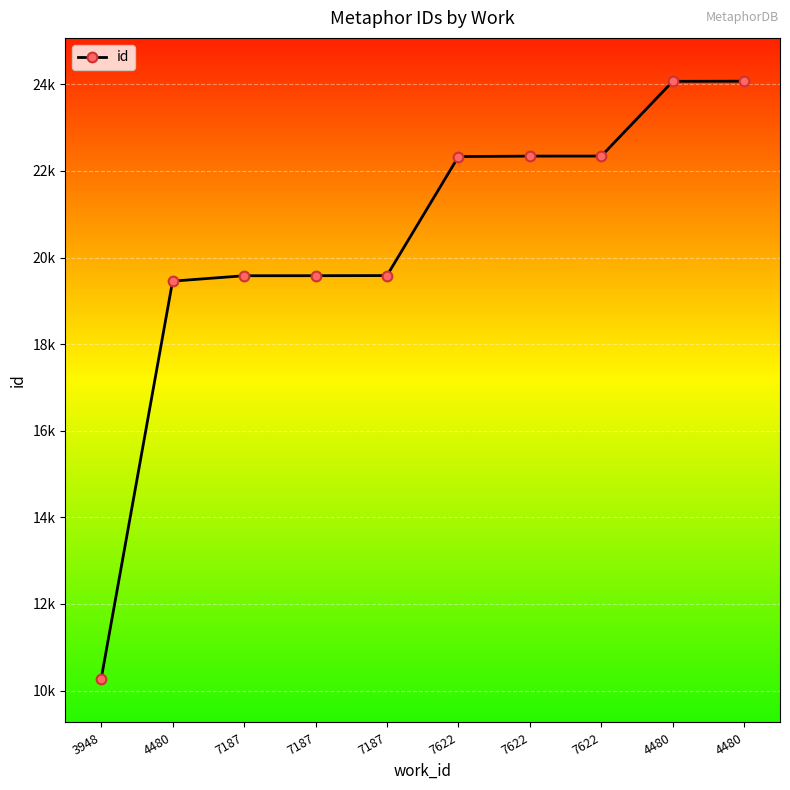

Is this an area chart (filled region under the line)?

No